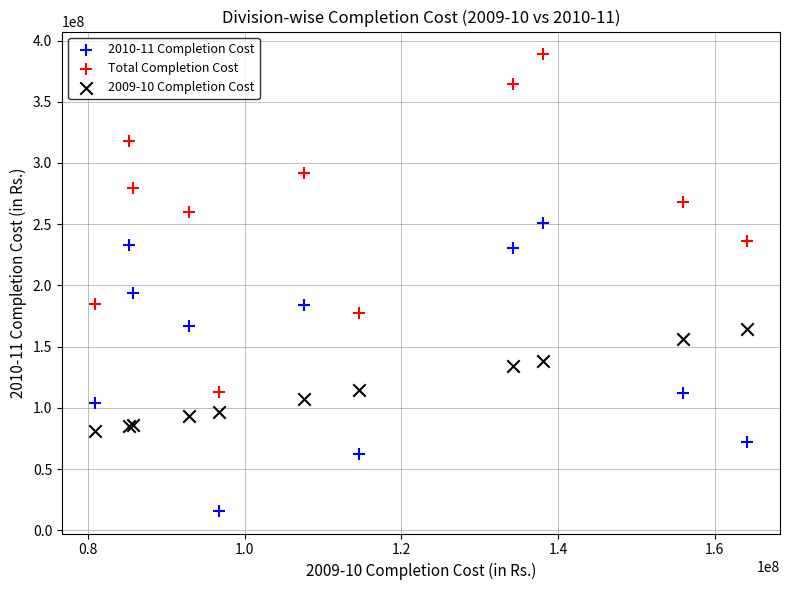

Which series contains the lowest Y value?

2010-11 Completion Cost